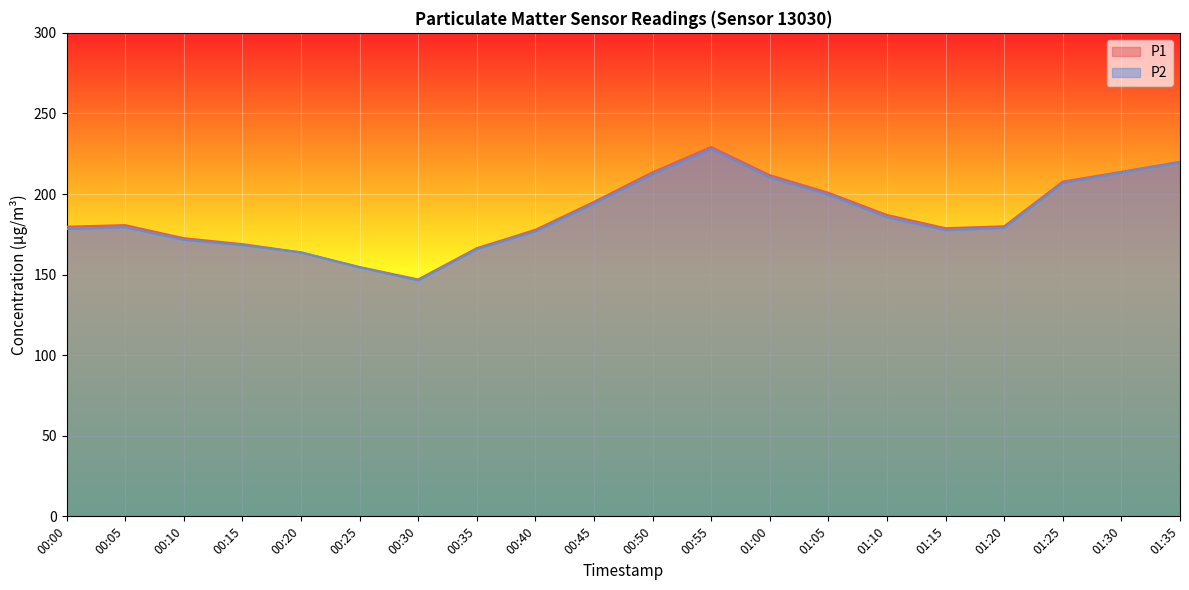

True or false: P1 has a value of 166.4 at 00:35.

True